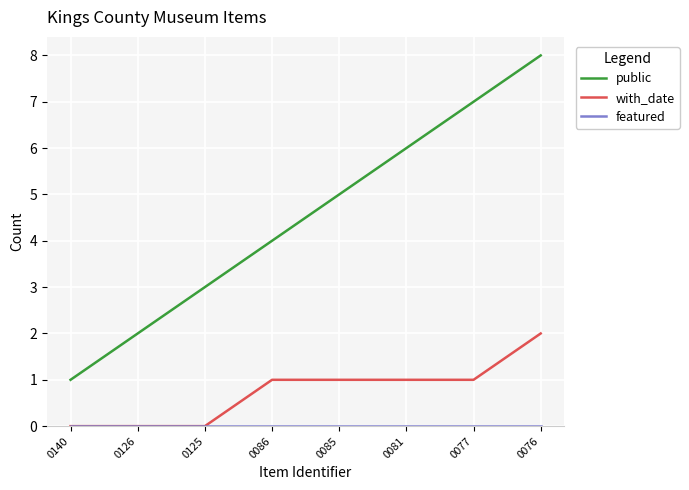

True or false: public has more than 0 interior local peaks.

False